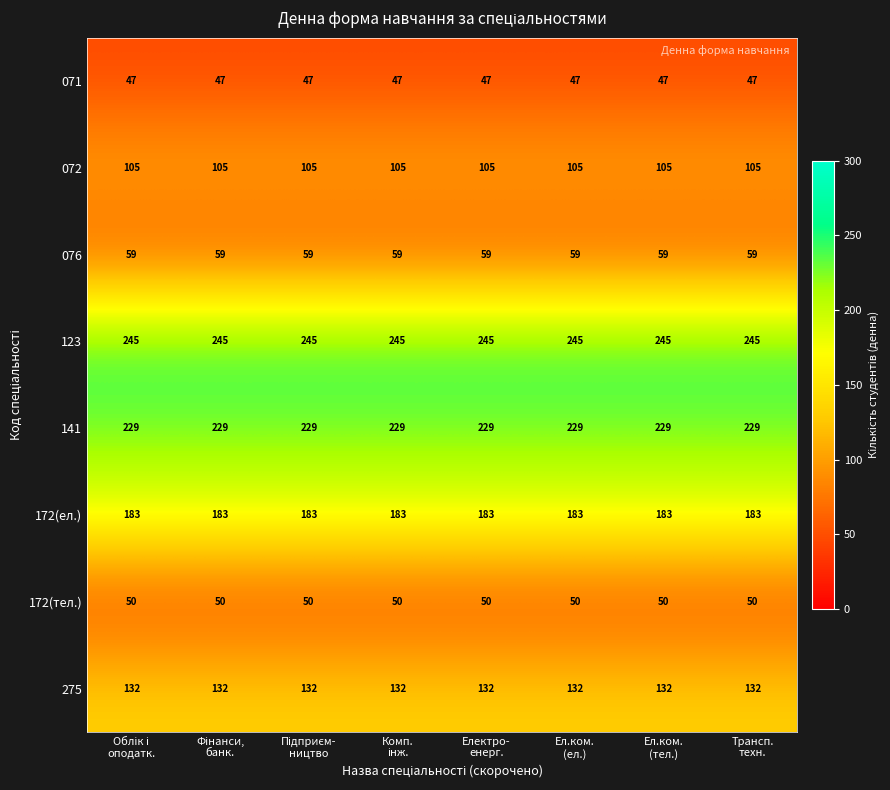

Which series has the largest total across all categories?

123